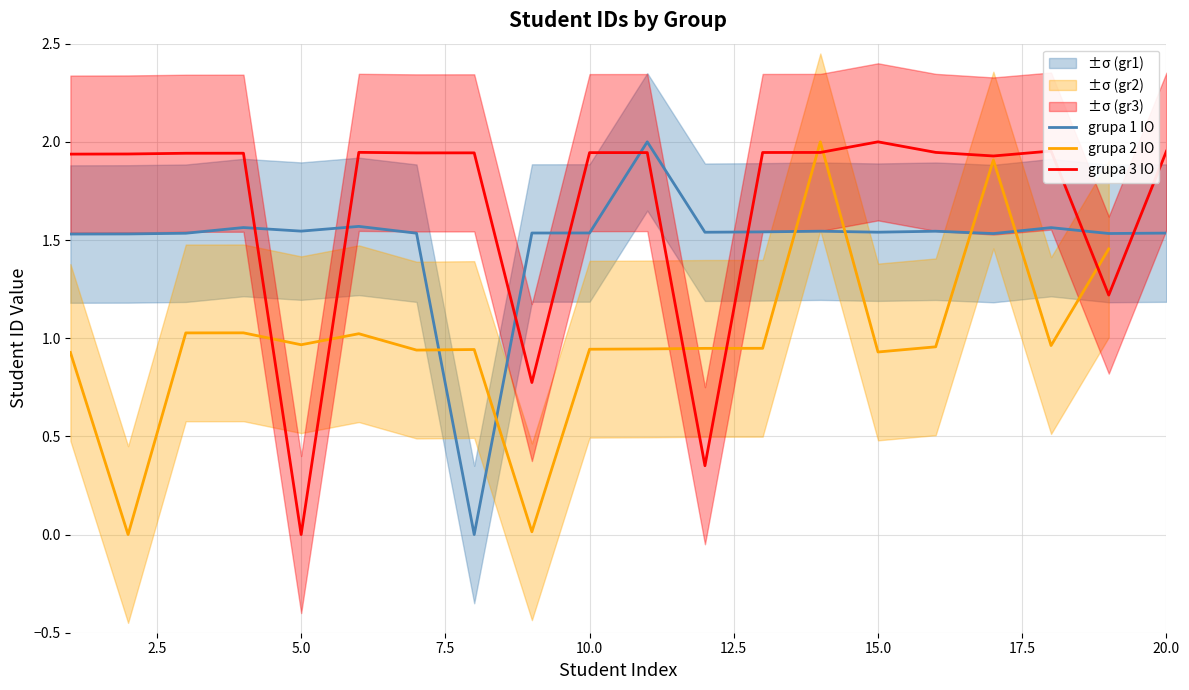

How many grupa 1 IO values are between 1 and 2?

19